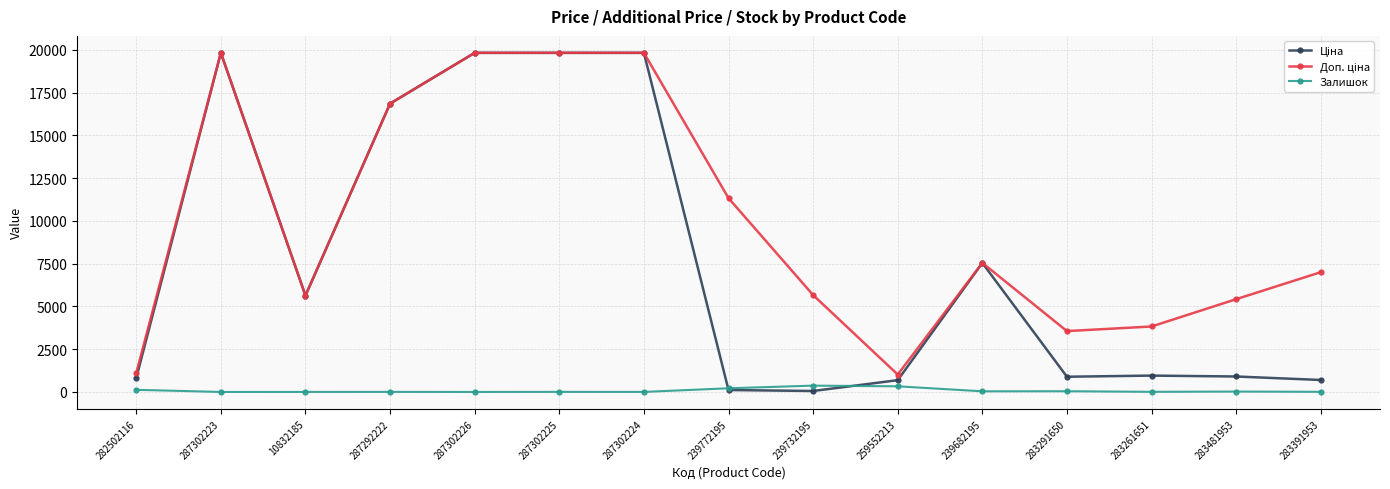

What is the maximum value shown in the chart?

19831.1